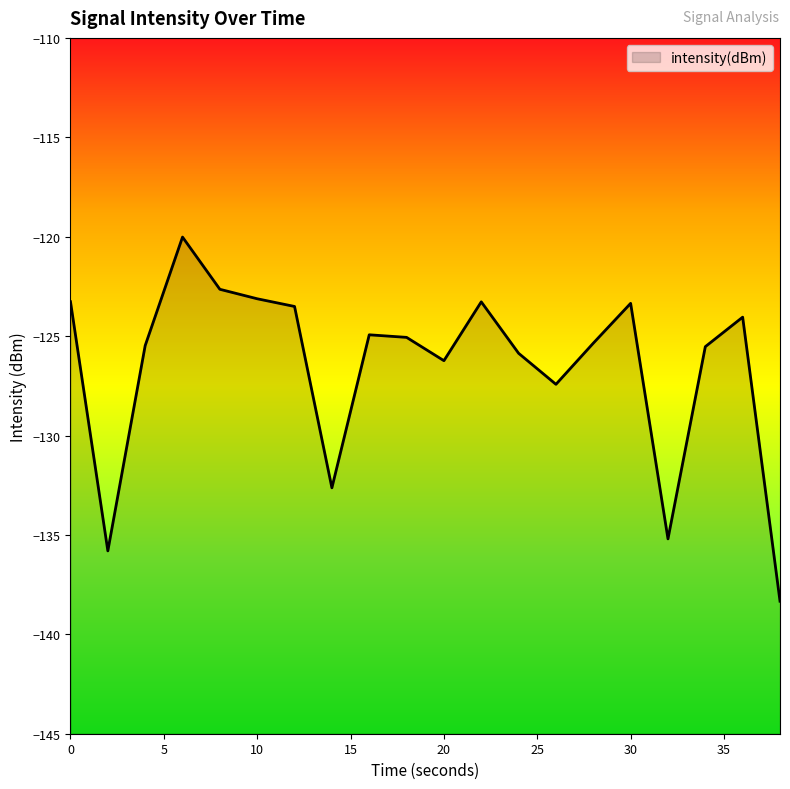

What is the value of the 3rd point from the left?

-125.5